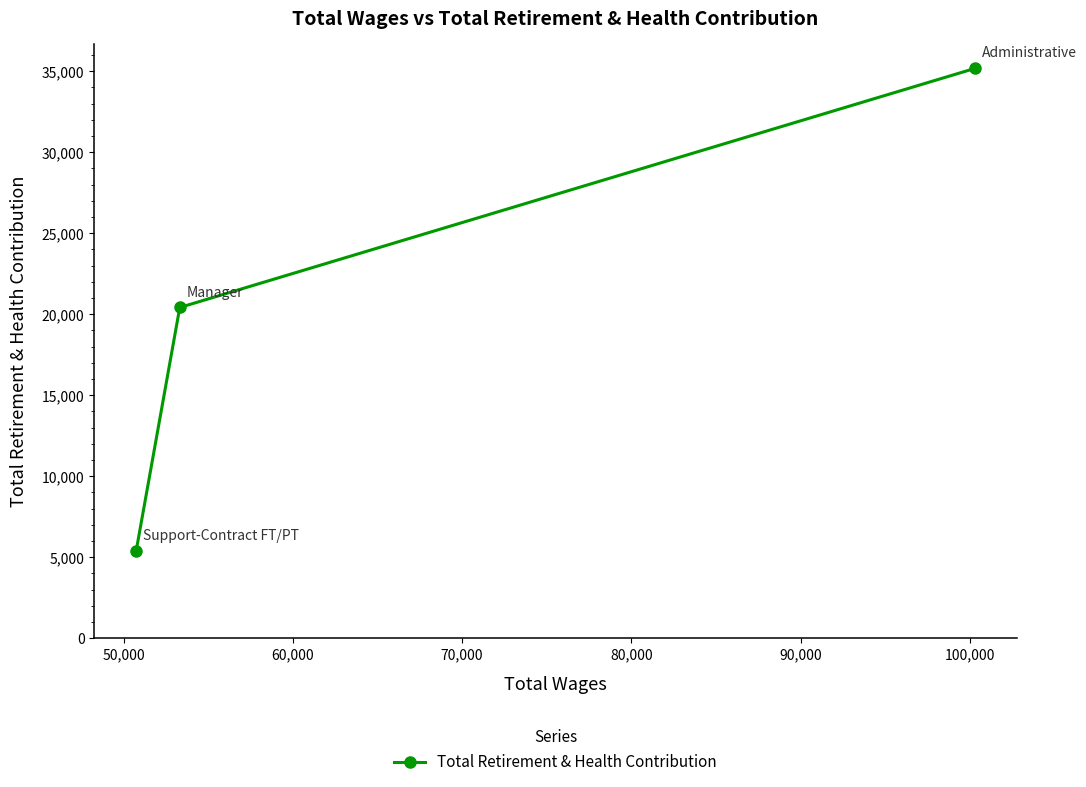

What is the difference between the maximum and second lowest values?

14754